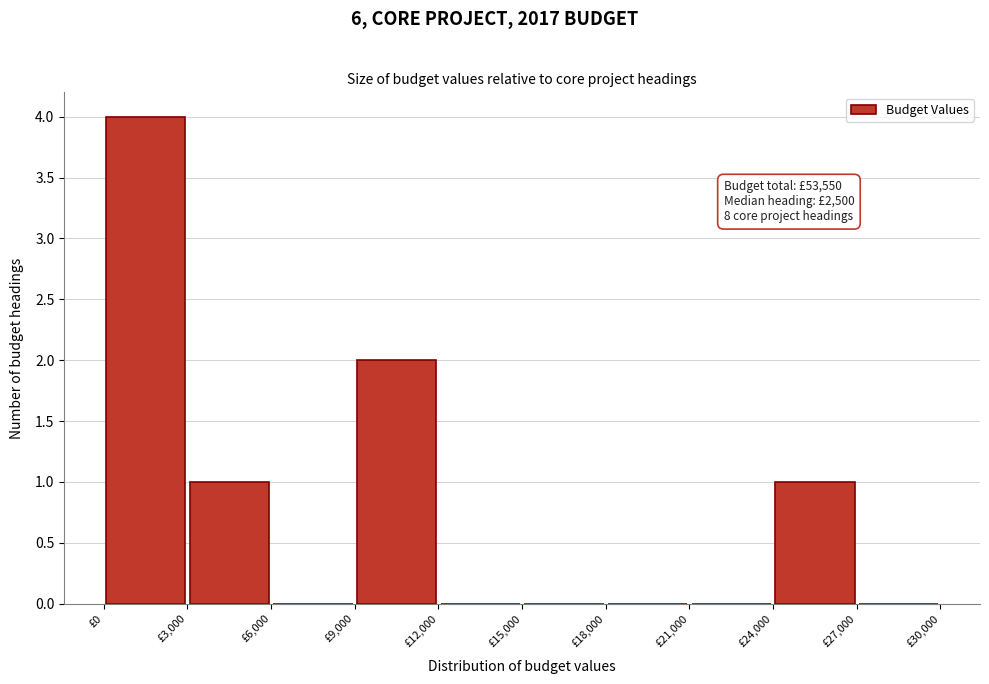

Over which range of the x-axis is the bar tallest?

0 to 3000